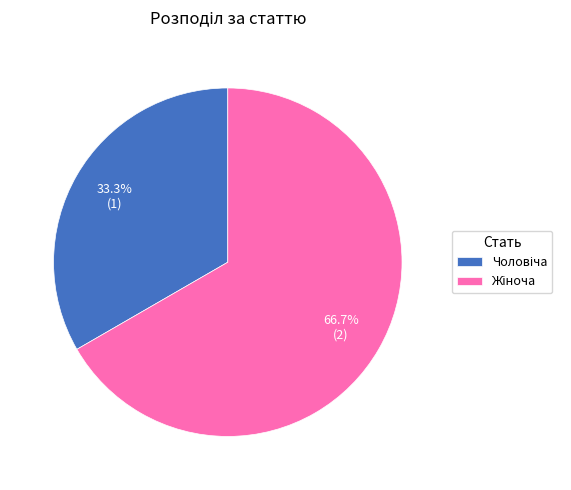

Is there a majority slice in this chart?

Yes